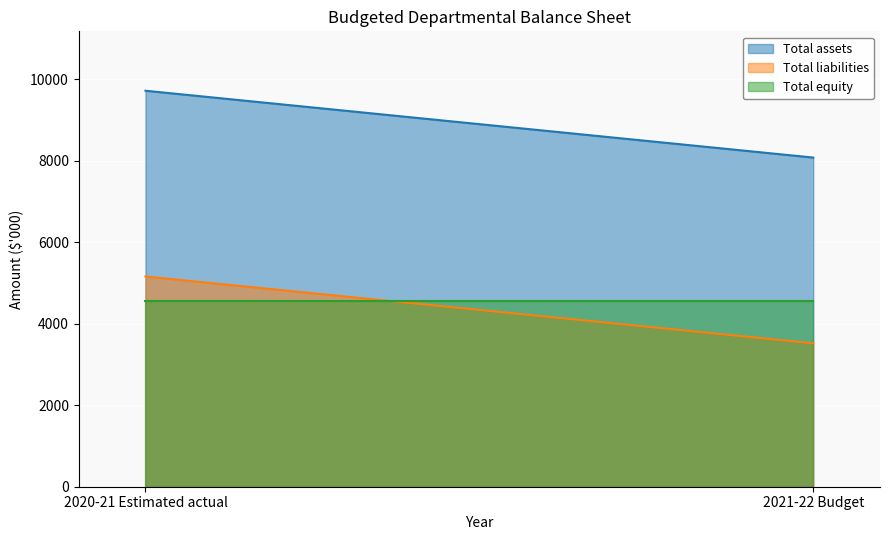

What is the value of the Total liabilities point at the 1st from the left?

5159